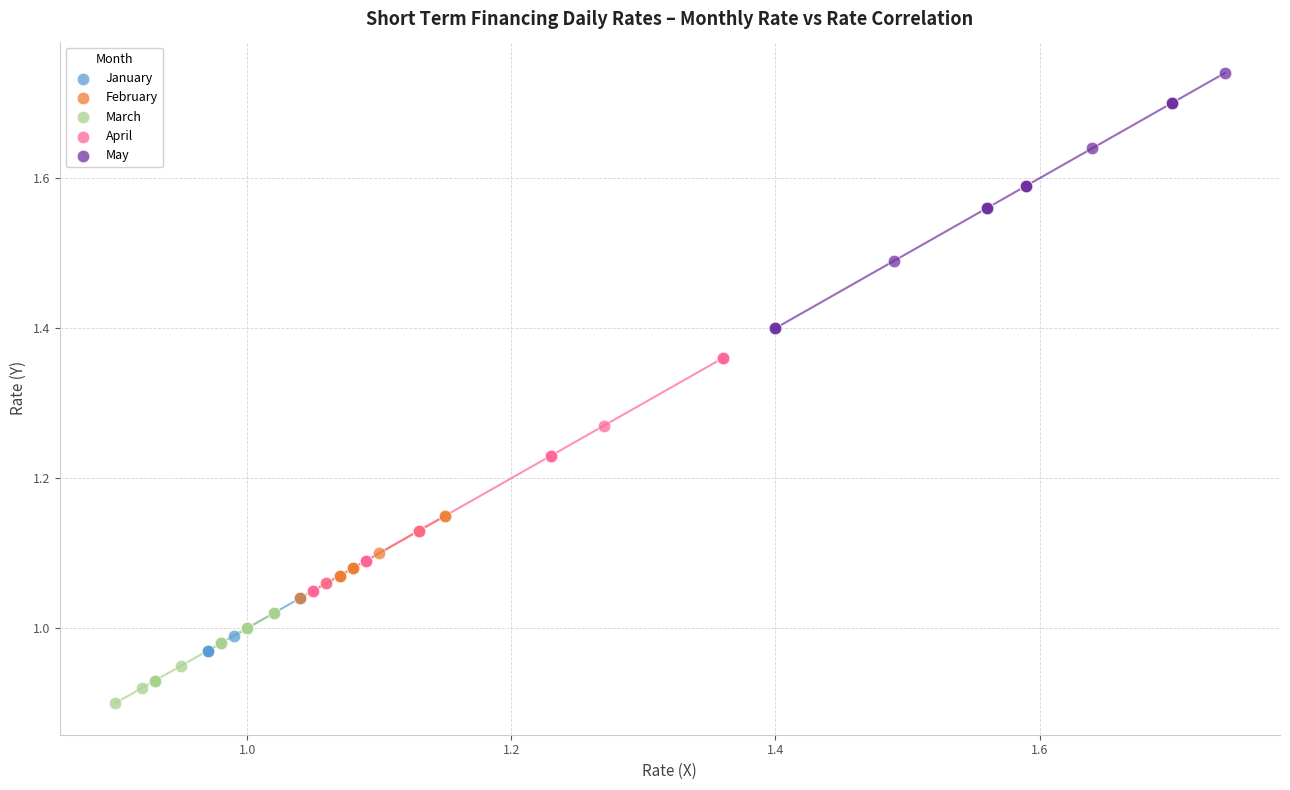

Which series reaches the maximum Y coordinate?

May